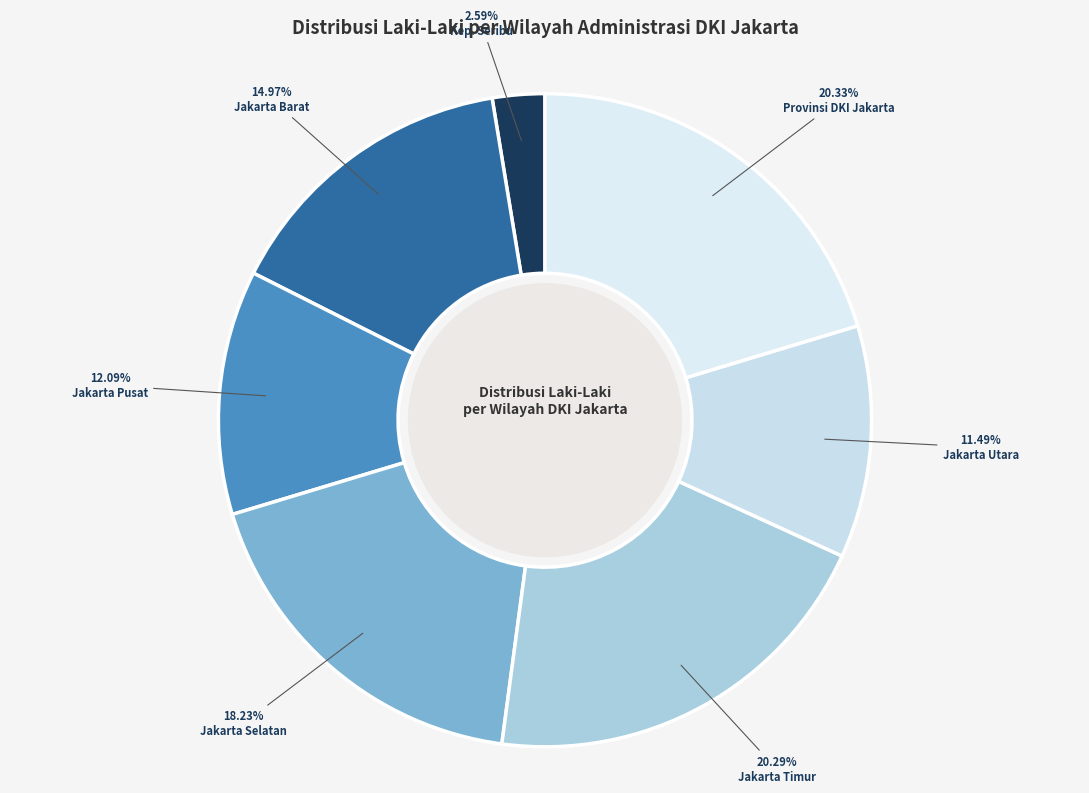

What is the largest slice in the pie chart?

PROVINSI DKI JAKARTA